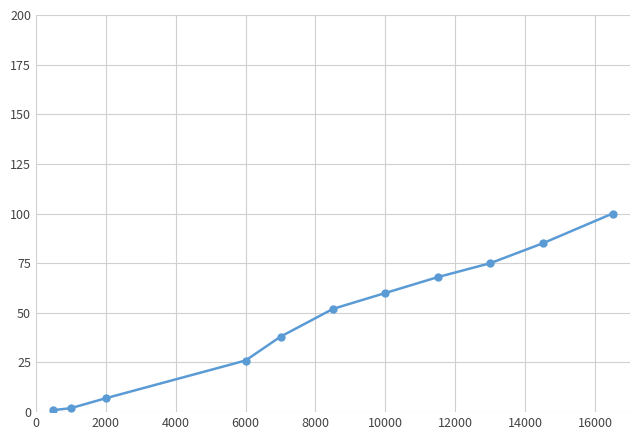

What is the greatest value displayed?

100